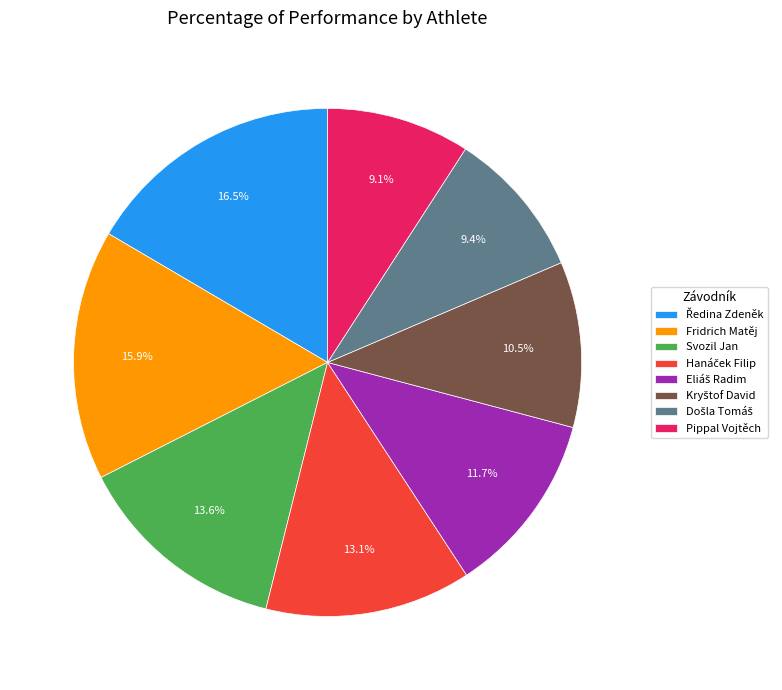

How many slices are in this pie chart?

8